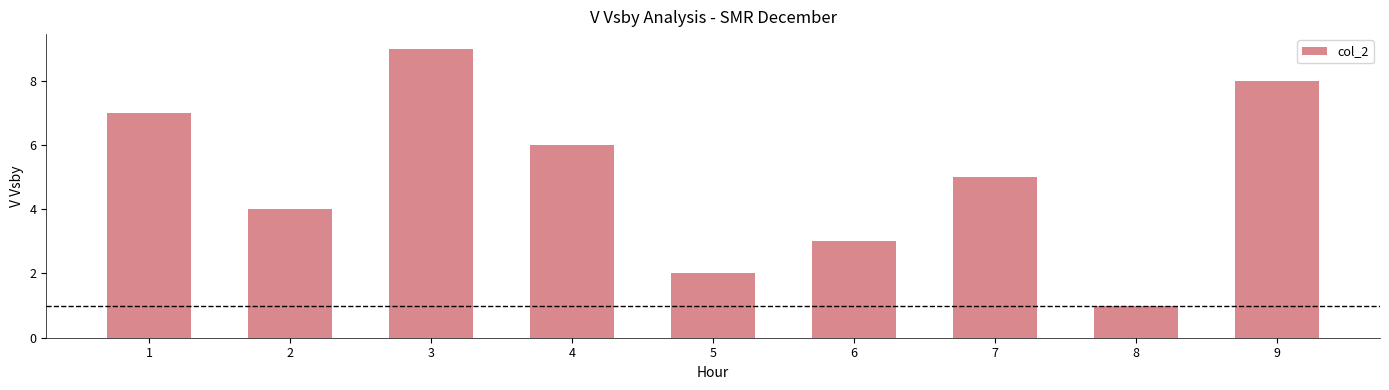

The value at 3 is 9. True or false?

True